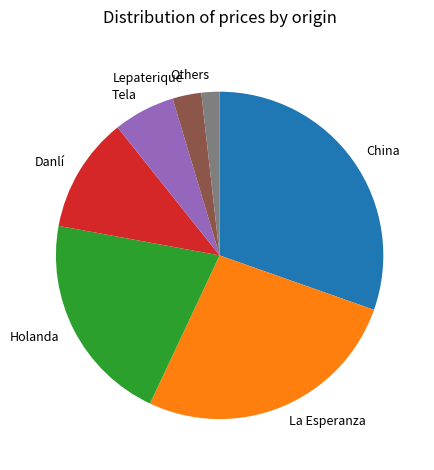

Is there any slice that represents more than half of the pie?

No